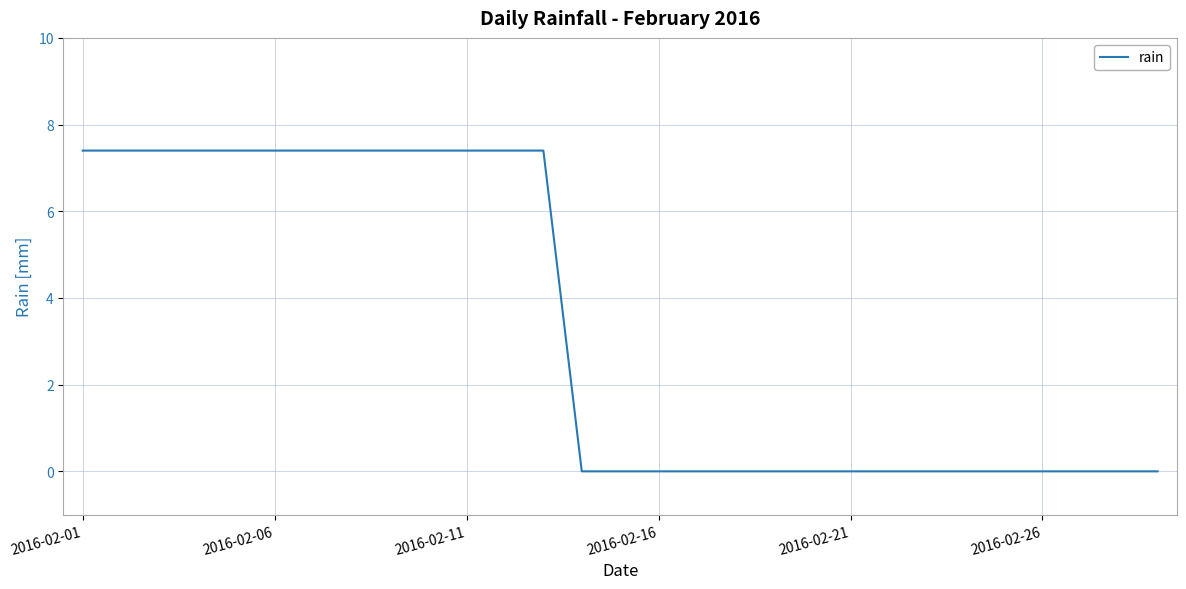

What is the maximum value shown in the chart?

7.4